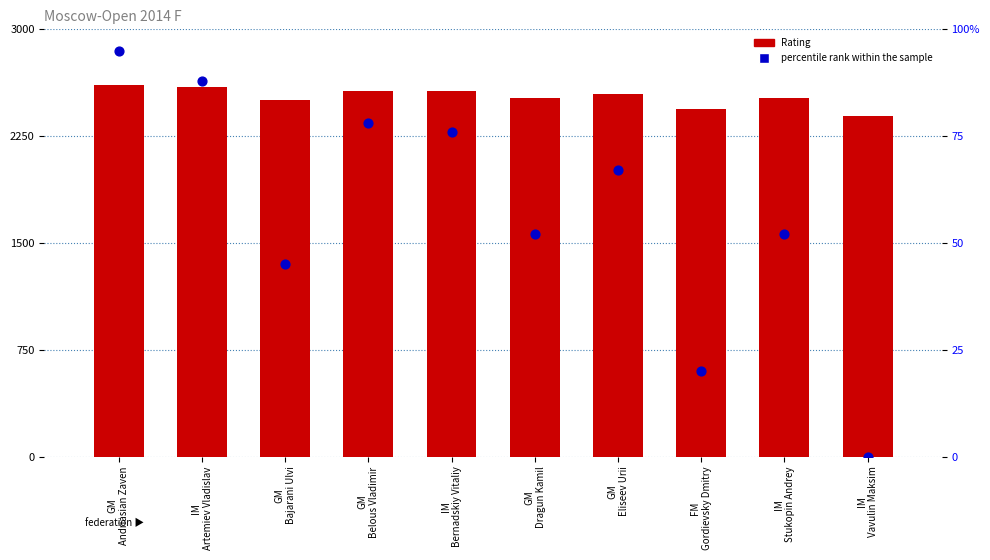

At which category is the sum across all series the highest?

GM
Andriasian Zaven